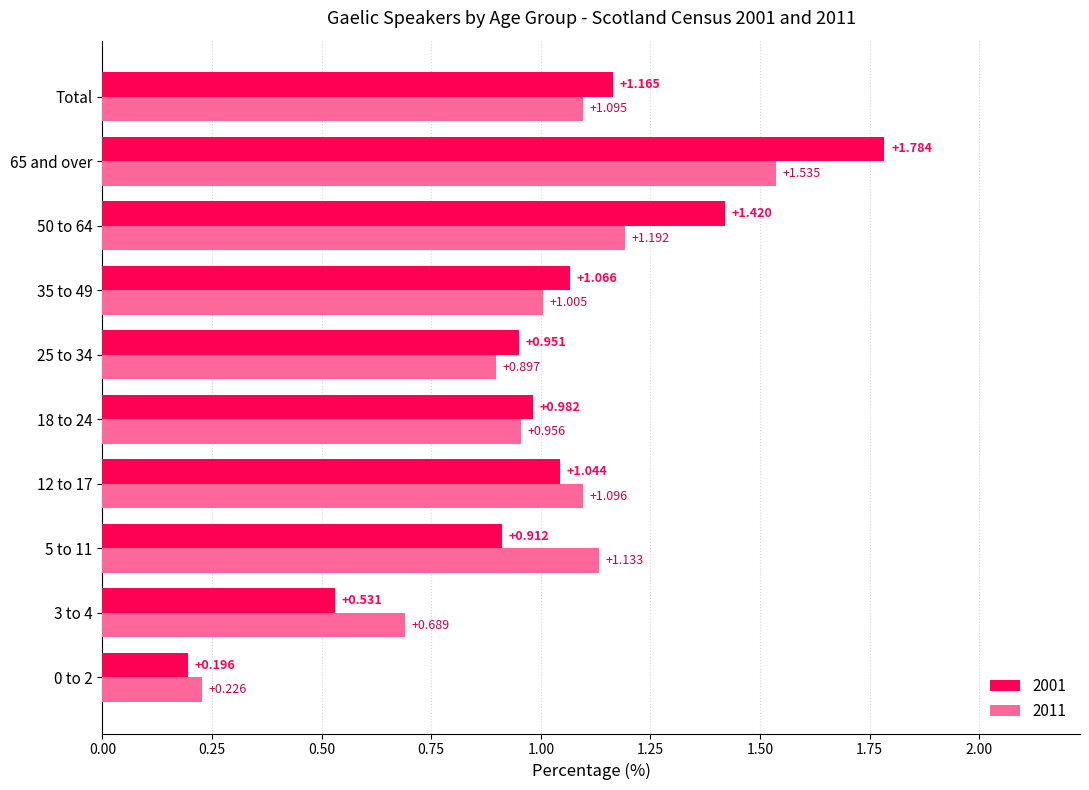

Is the value of 2001 at 5 to 11 greater than the value of 2011 at Total?

No